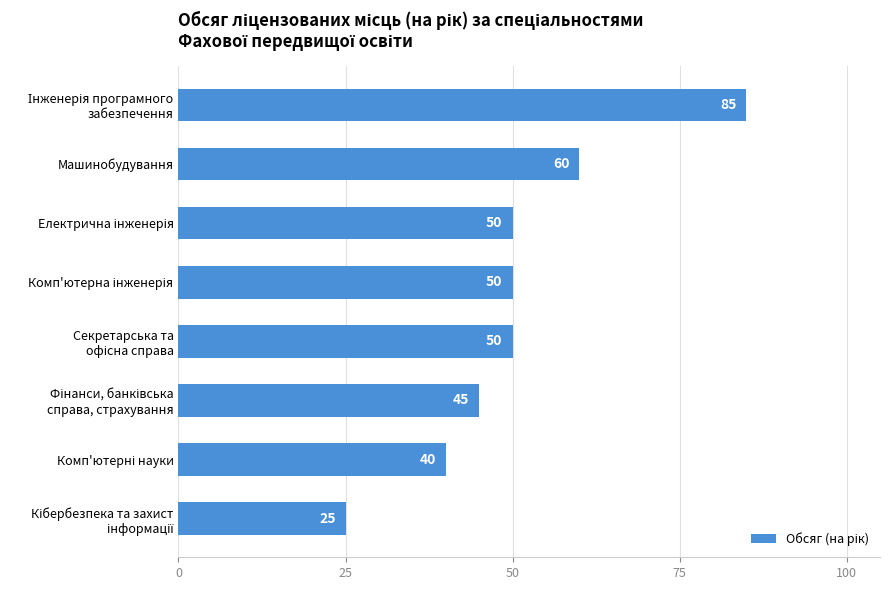

What is the approximate value at Машинобудування, to the nearest 5?

60